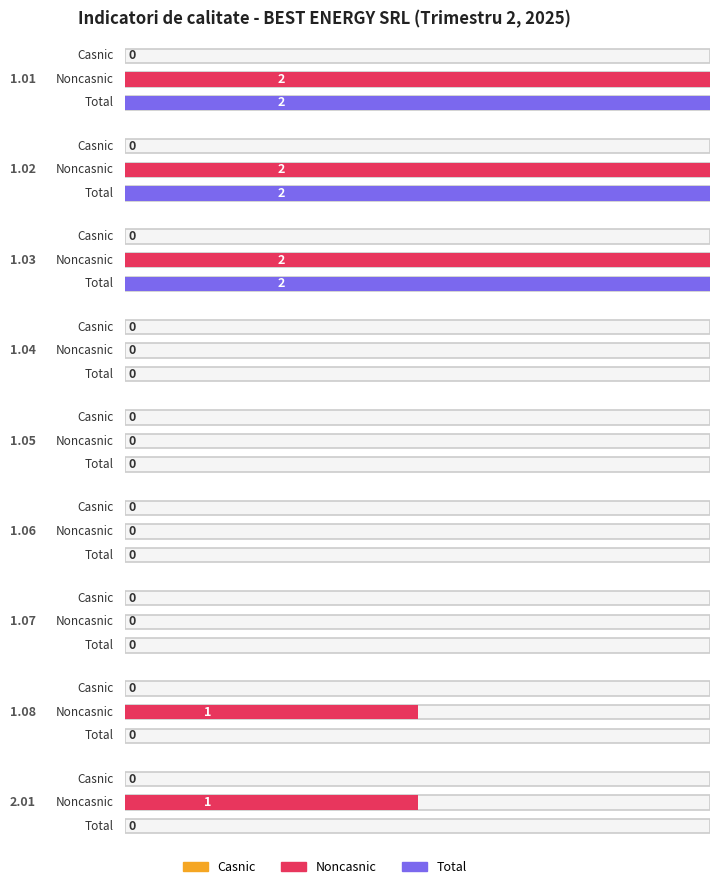

Which has a higher value, 1.01 or 1.08?

1.01